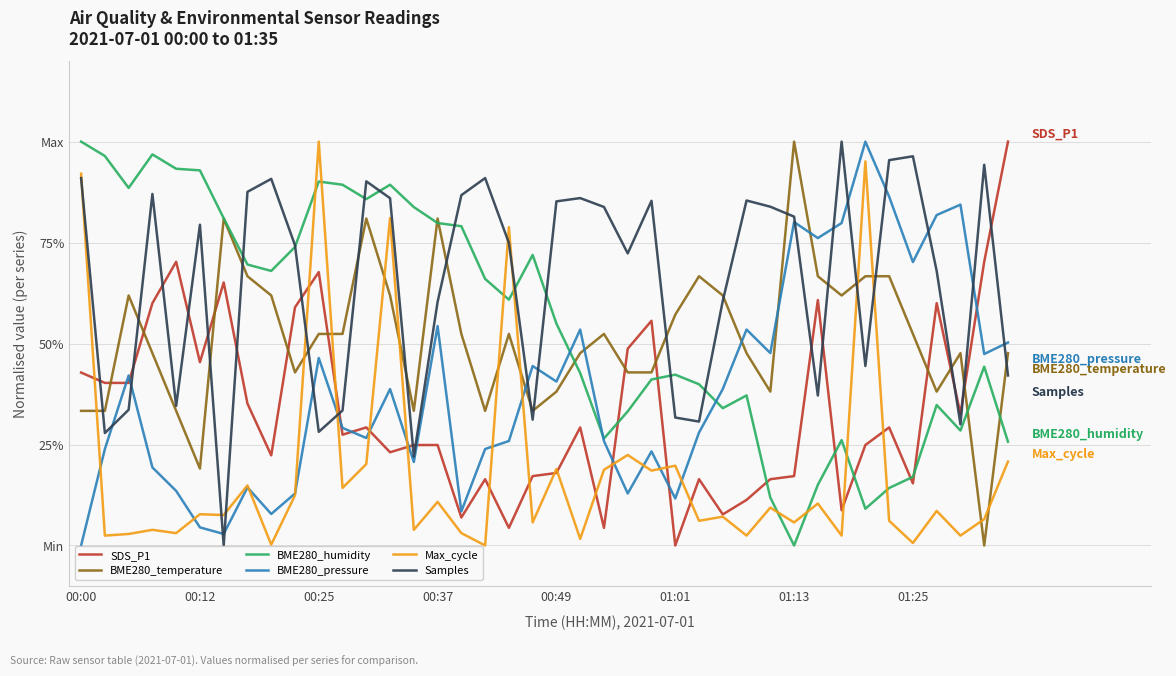

Which category has the highest value in the BME280_humidity series?

00:00